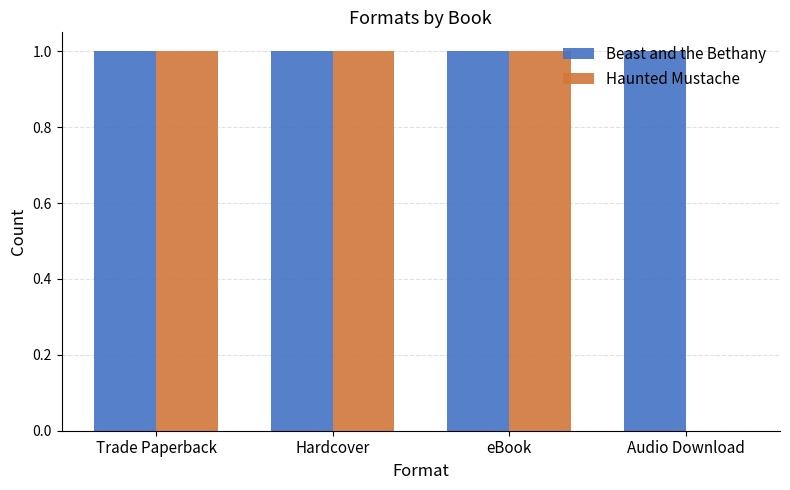

What is the total value across all series at Trade Paperback?

2